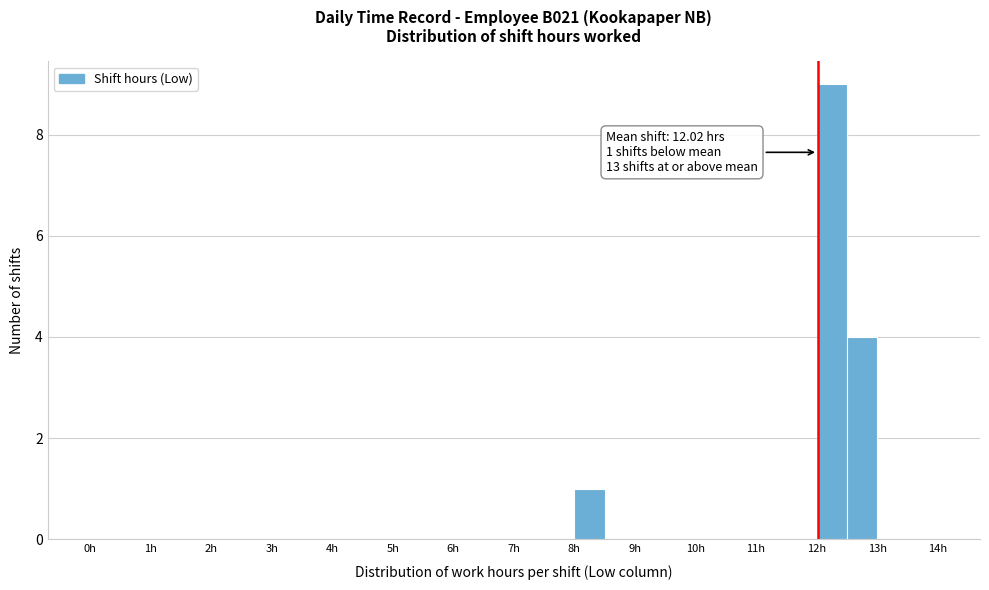

Over which range of the x-axis is the bar tallest?

12.0 to 12.5